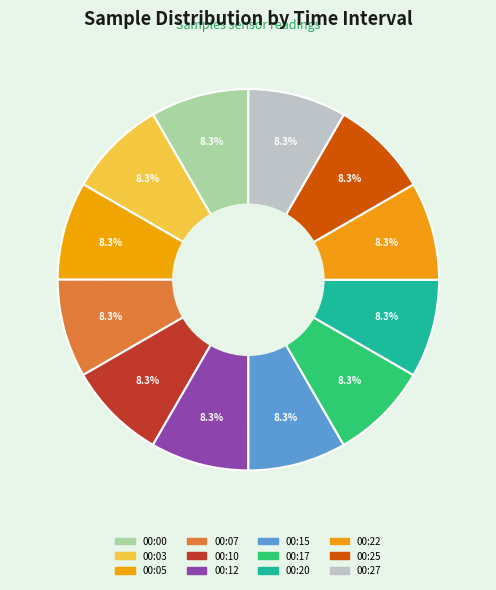

Count the number of slices in the pie.

12